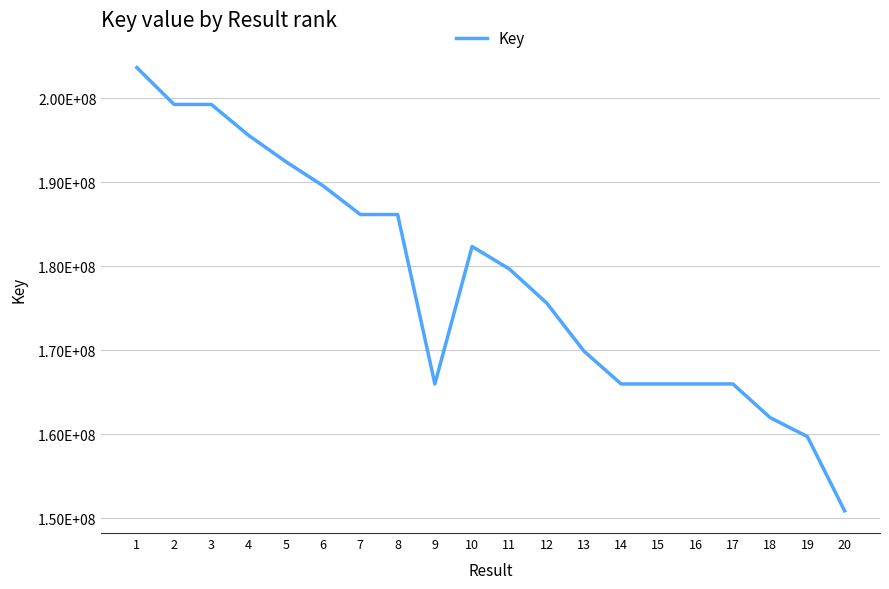

Is this an area chart (filled region under the line)?

No